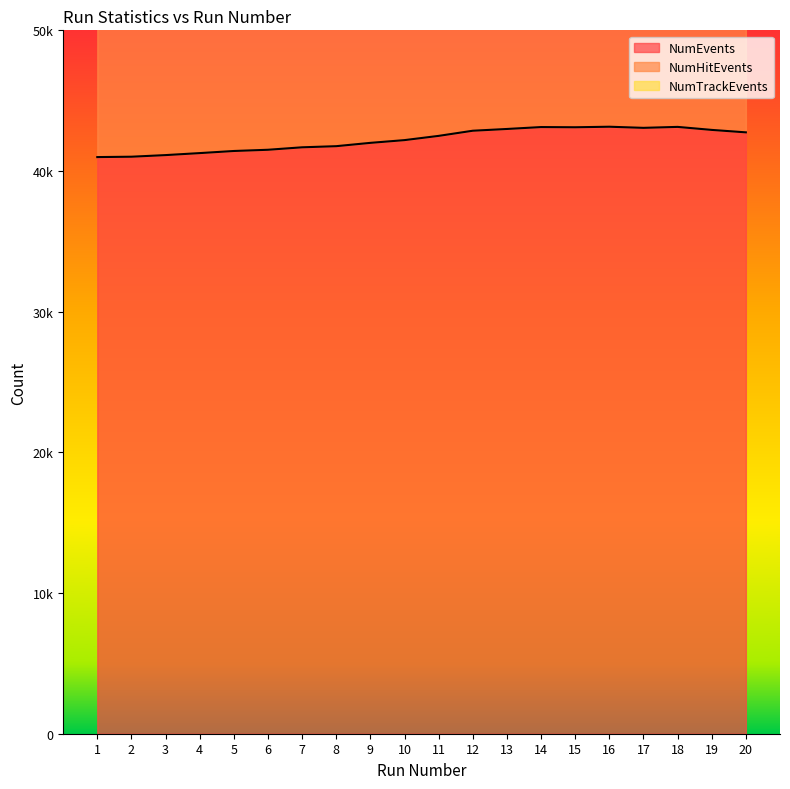

Which label corresponds to the largest value in the chart?

16